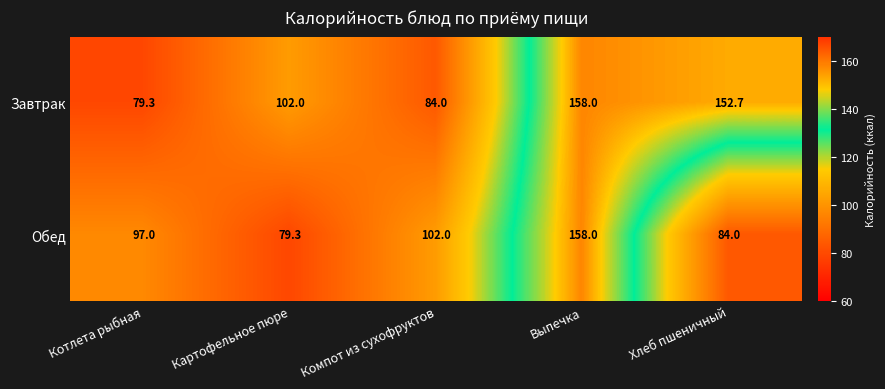

What is the spread (max minus min) of values at Хлеб пшеничный?

68.7